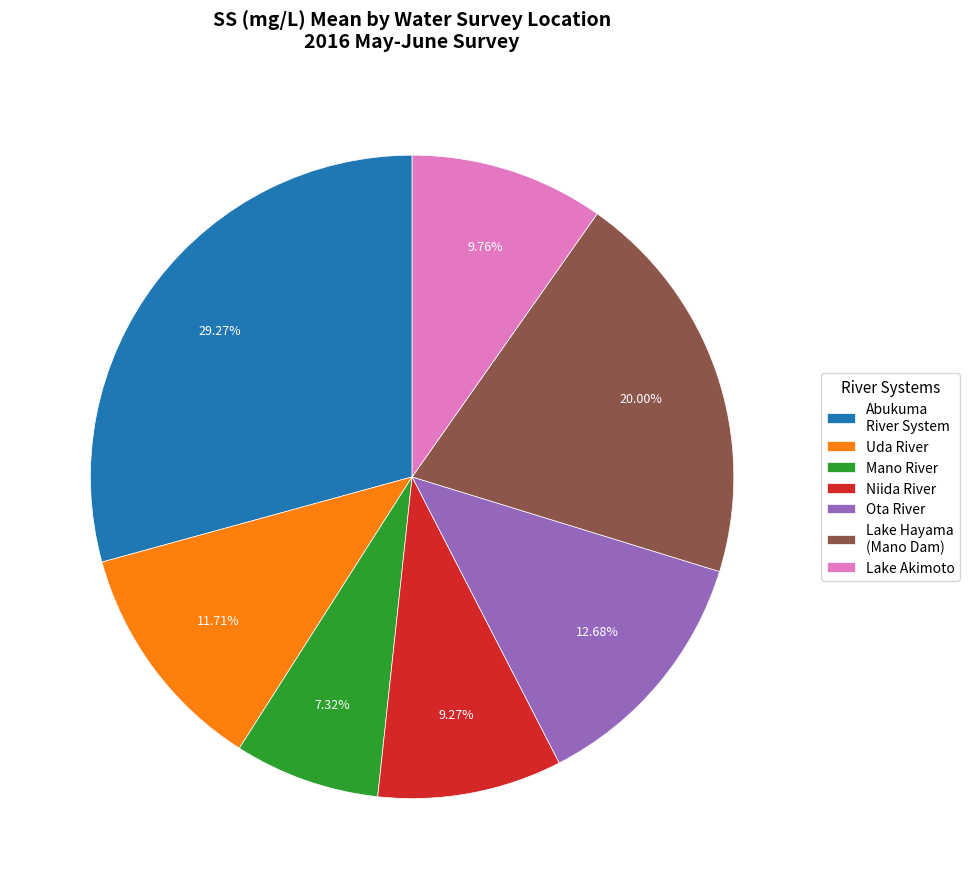

Between Lake Hayama (Mano Dam) and Abukuma River System, which is larger?

Abukuma River System